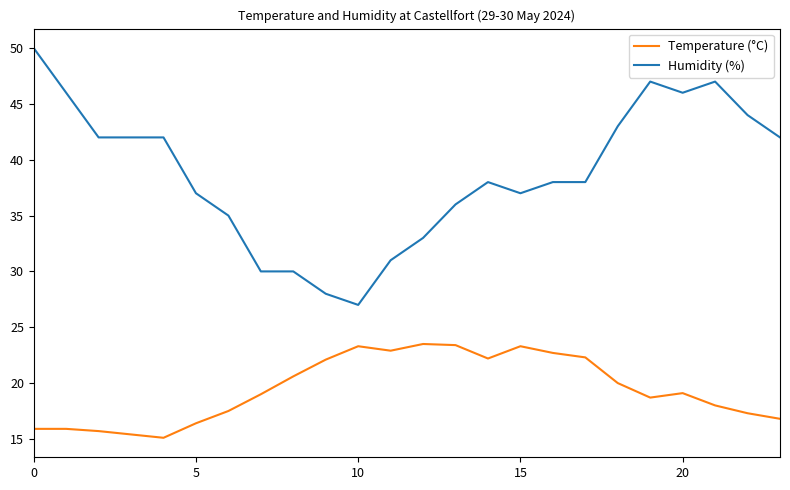

How many series are shown in this chart?

2